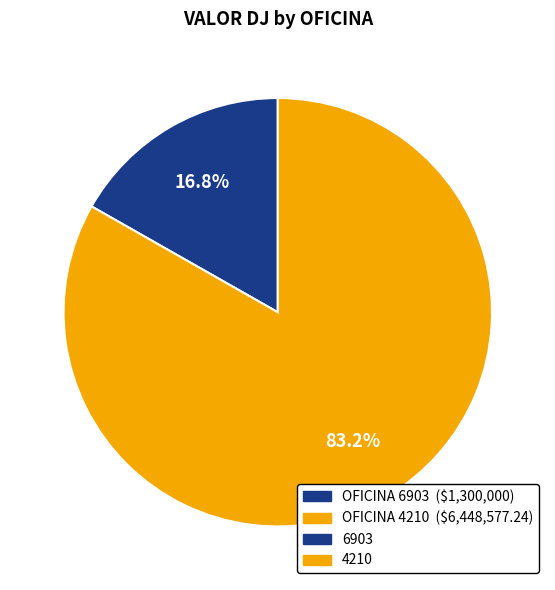

How many segments does this pie chart have?

2